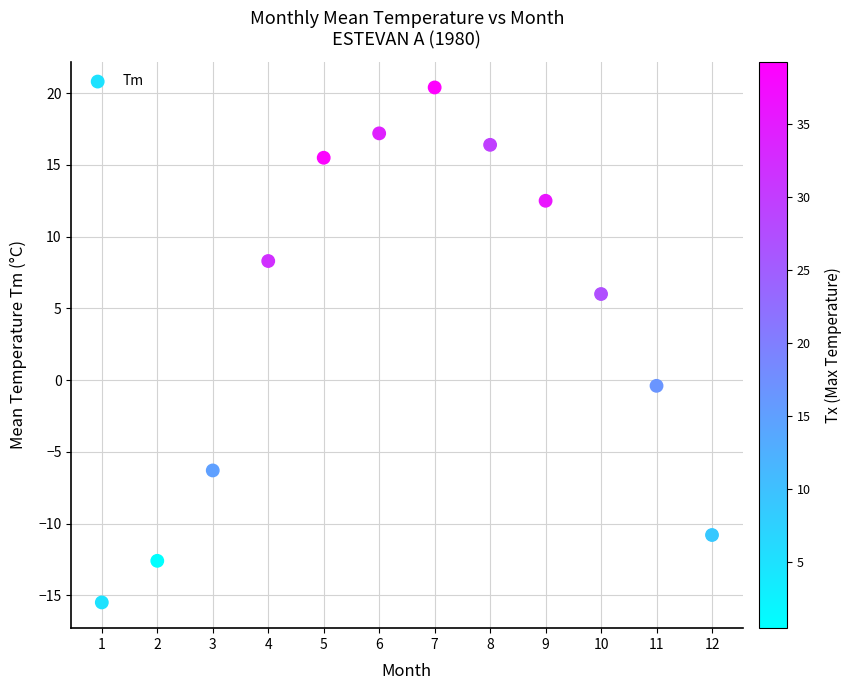

What is the range of X values (max minus min)?

11.0